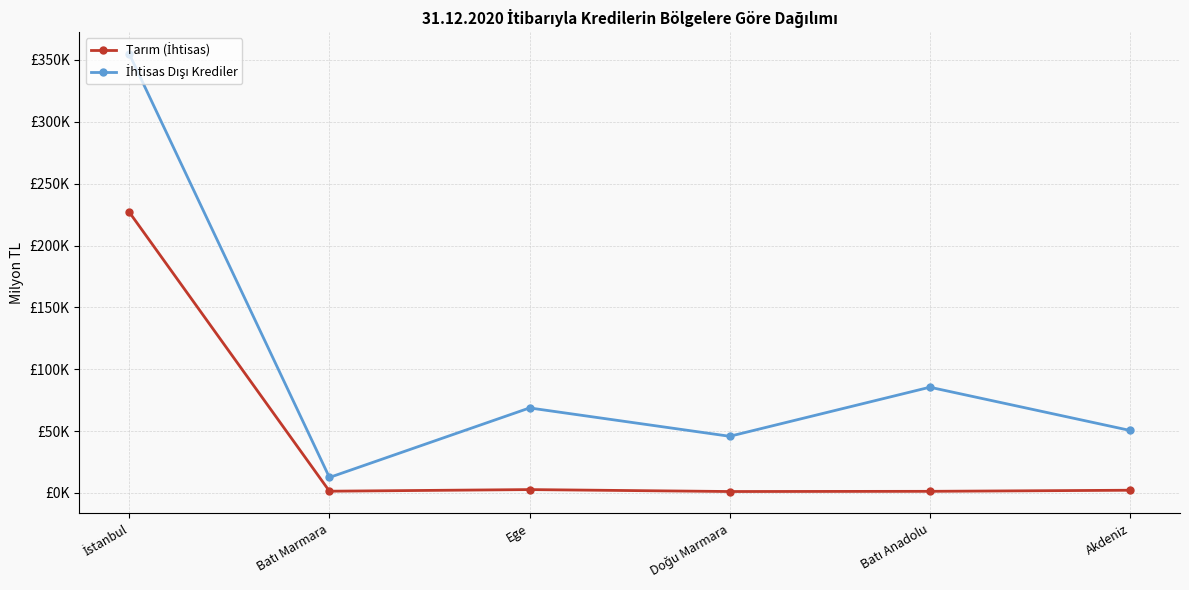

The value of İhtisas Dışı Krediler at Doğu Marmara is 45813.2. True or false?

True